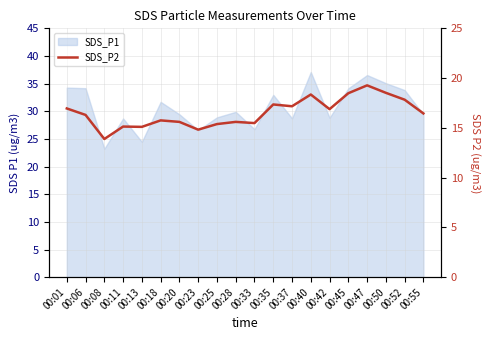

The chart shows a value of 6.5 at 00:11. True or false?

False